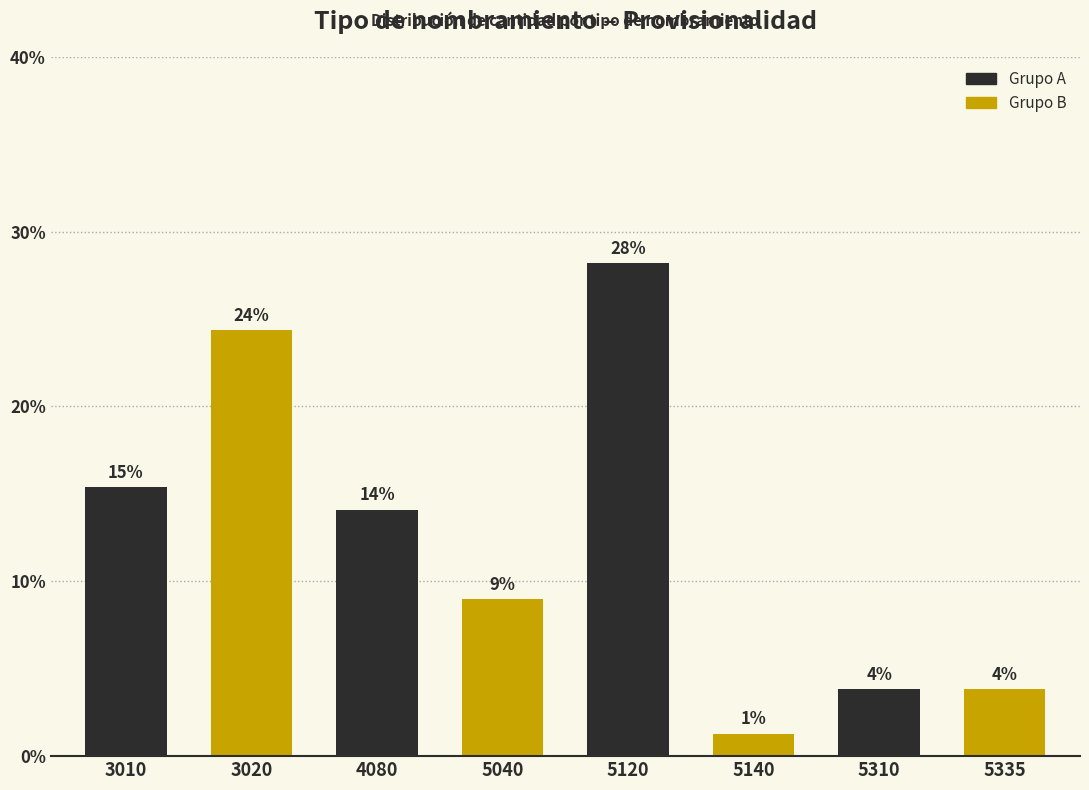

Are the bars horizontal?

No